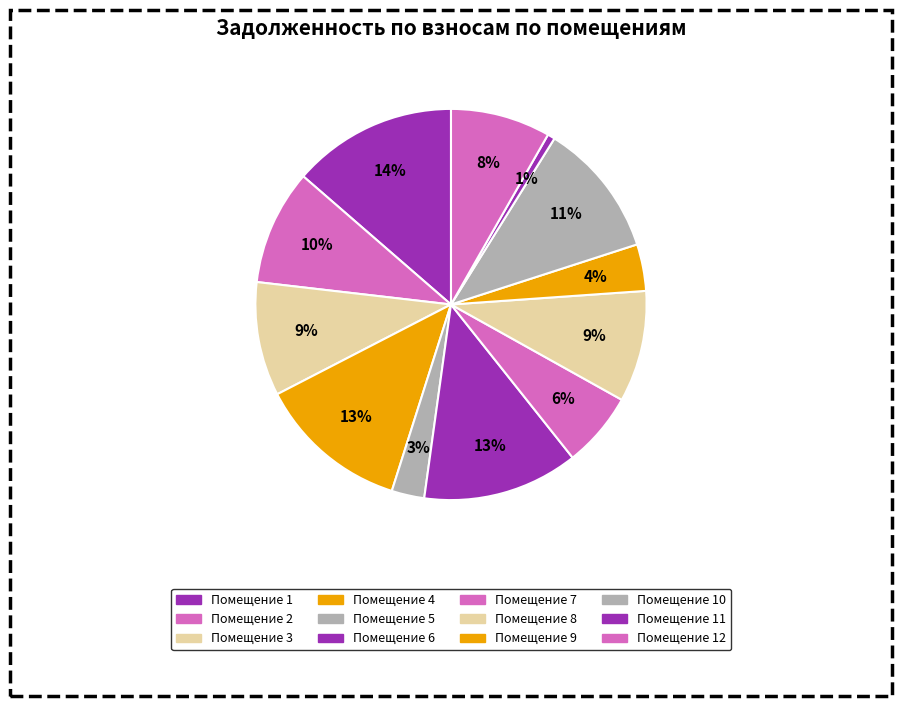

What is the smallest slice in the pie chart?

11